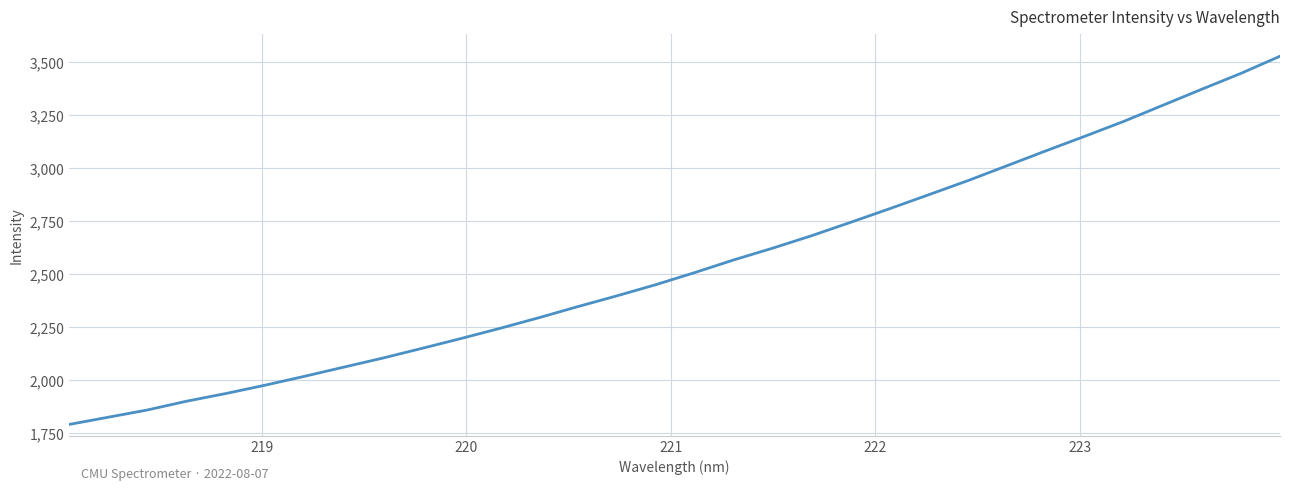

What is the average value?

2544.2